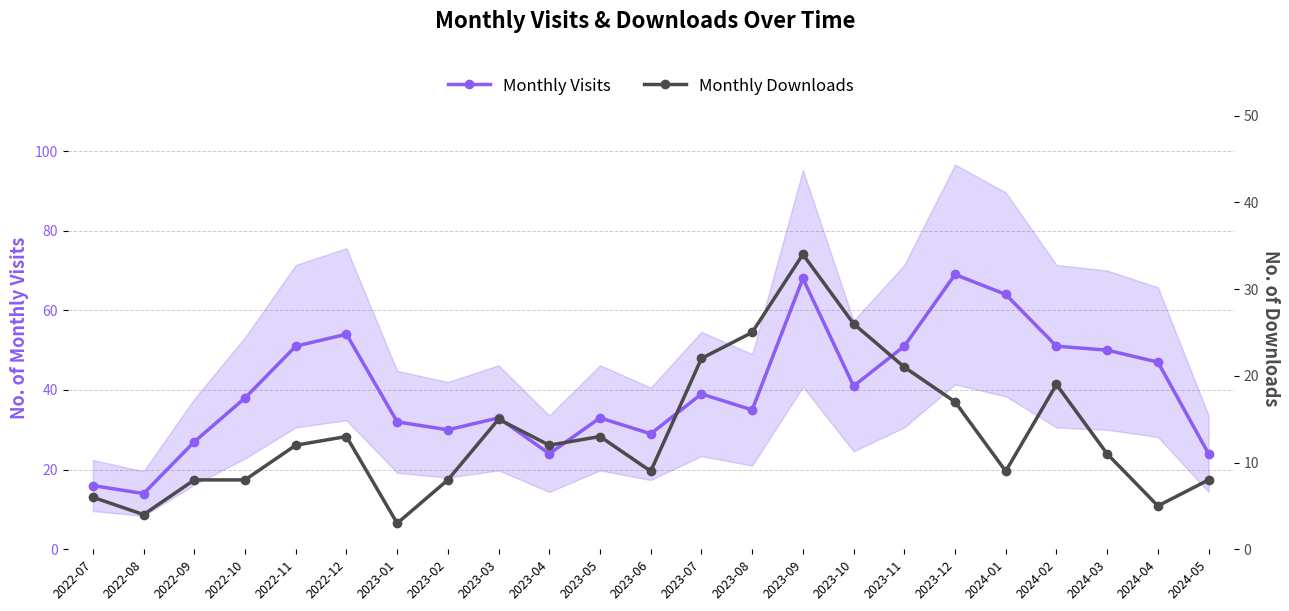

Is it true that Monthly Visits equals 54 at 2022-12?

True